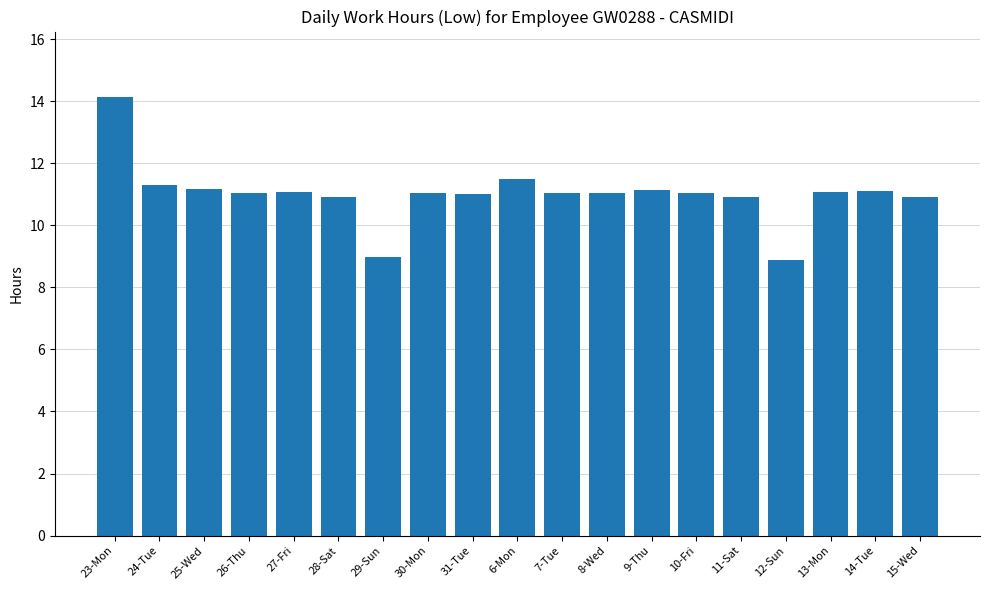

What is the difference between the maximum and minimum values?

5.3